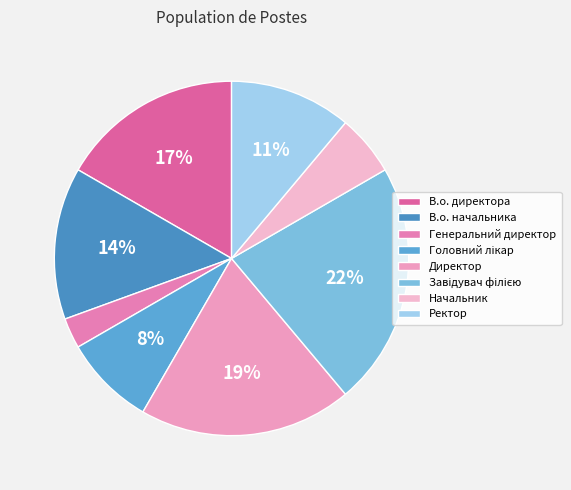

How many segments does this pie chart have?

8